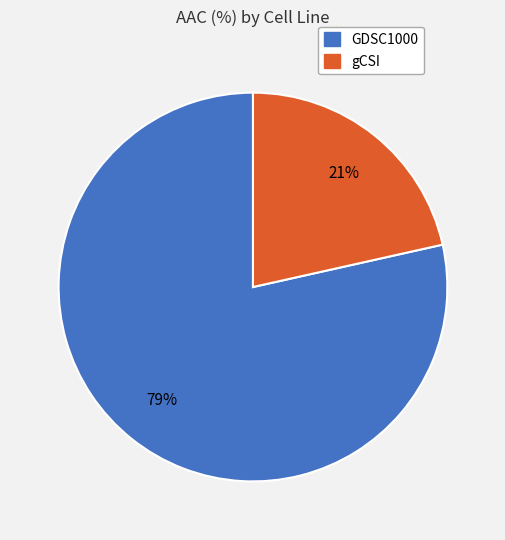

To the nearest percent, what is the combined percentage of gCSI and GDSC1000?

100%